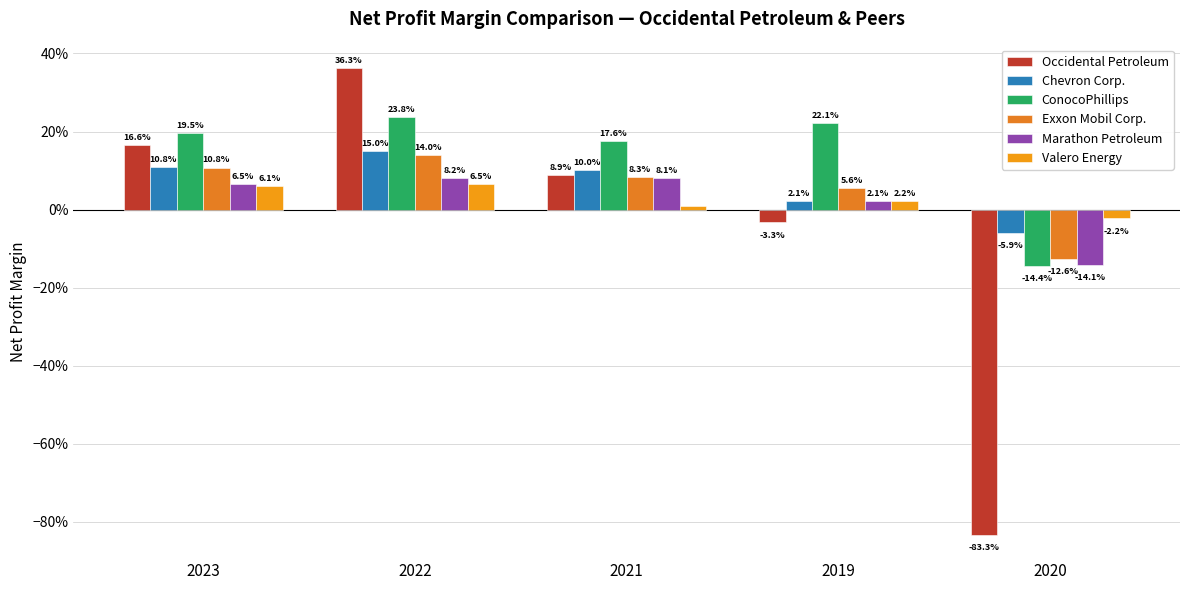

How many negative values does the Marathon Petroleum series have?

1